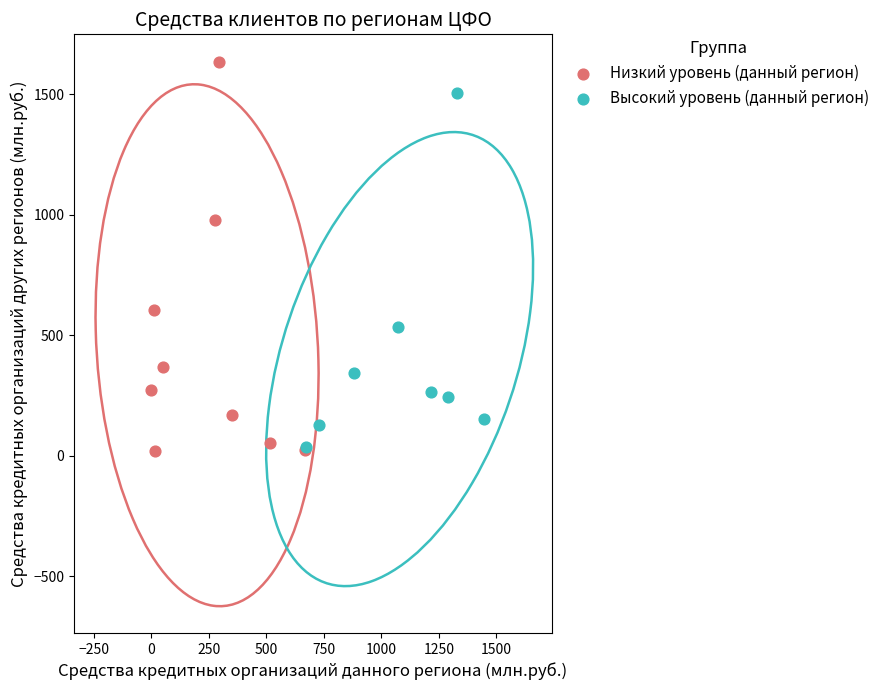

Which series has the largest Y range (max minus min)?

Низкий уровень (данный регион)